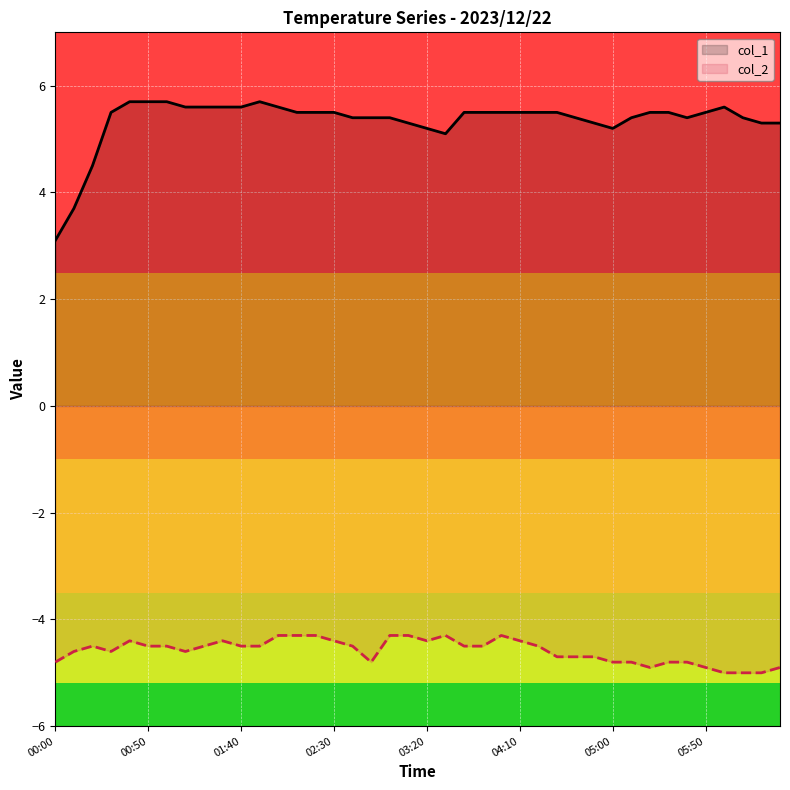

Which series changed the most between 19 and 23?

col_1